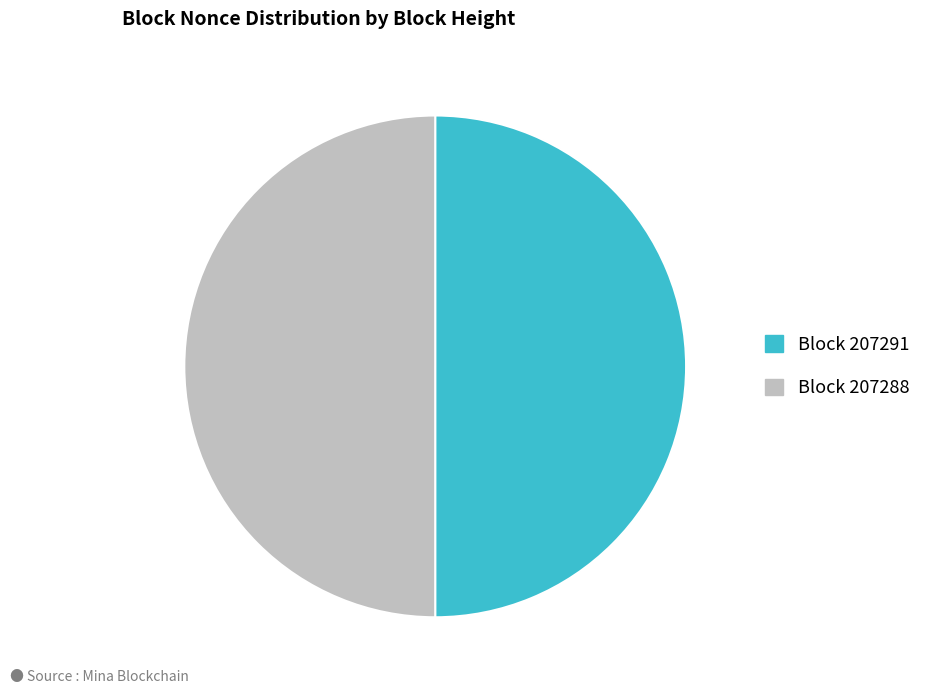

Count the number of slices in the pie.

2